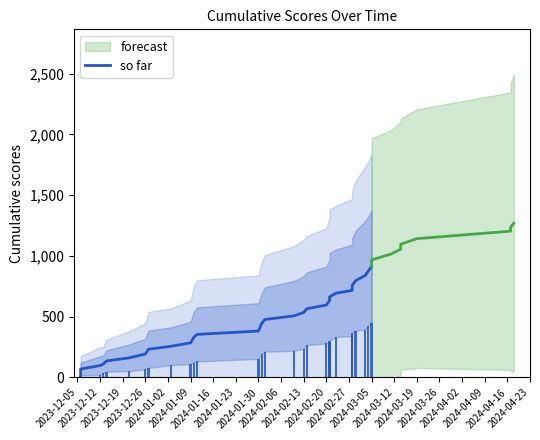

What is the value of the 15th bar from the left?

477.0